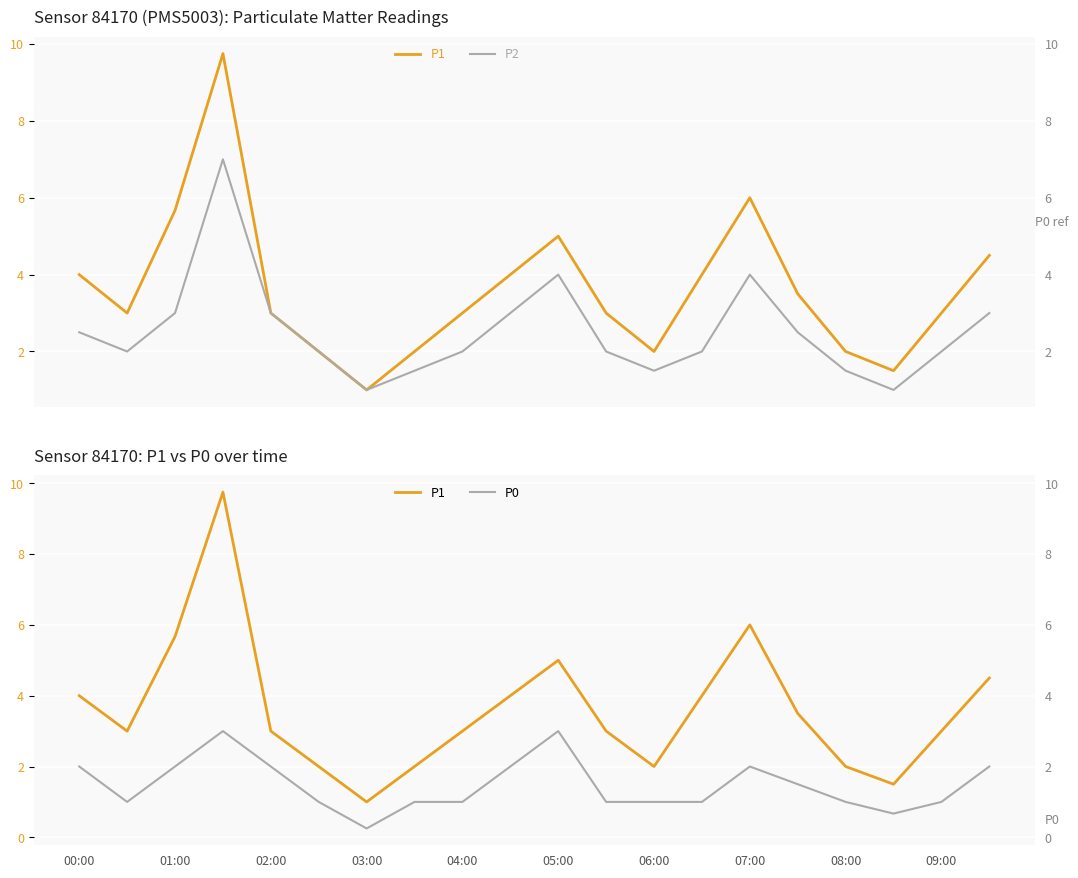

Count the number of categories in the chart.

20